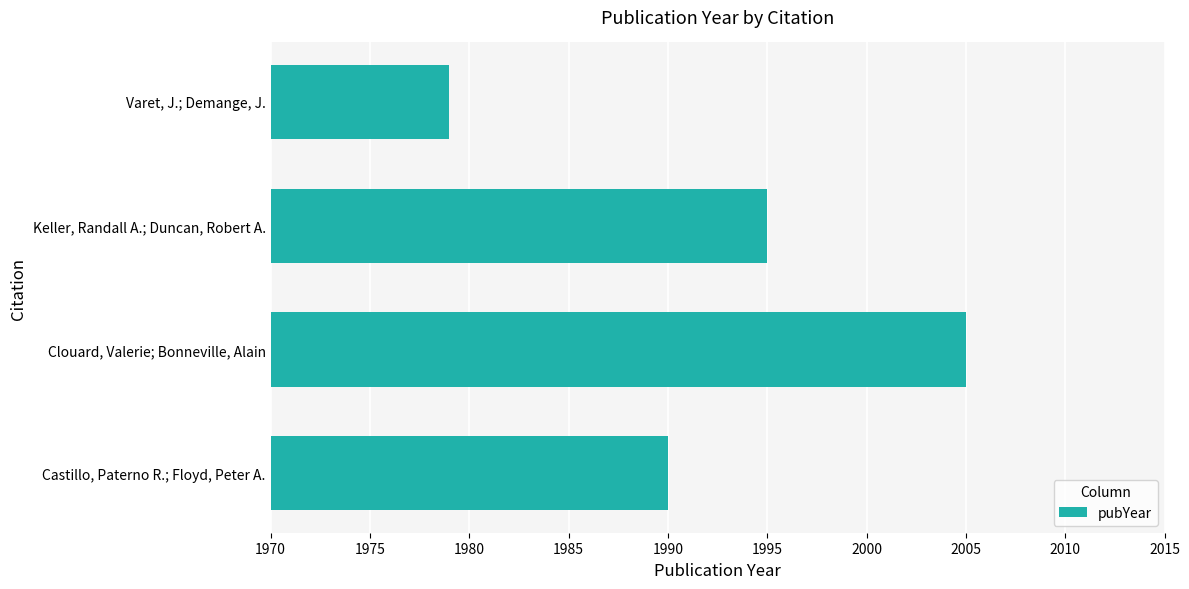

Count the number of categories in the chart.

4